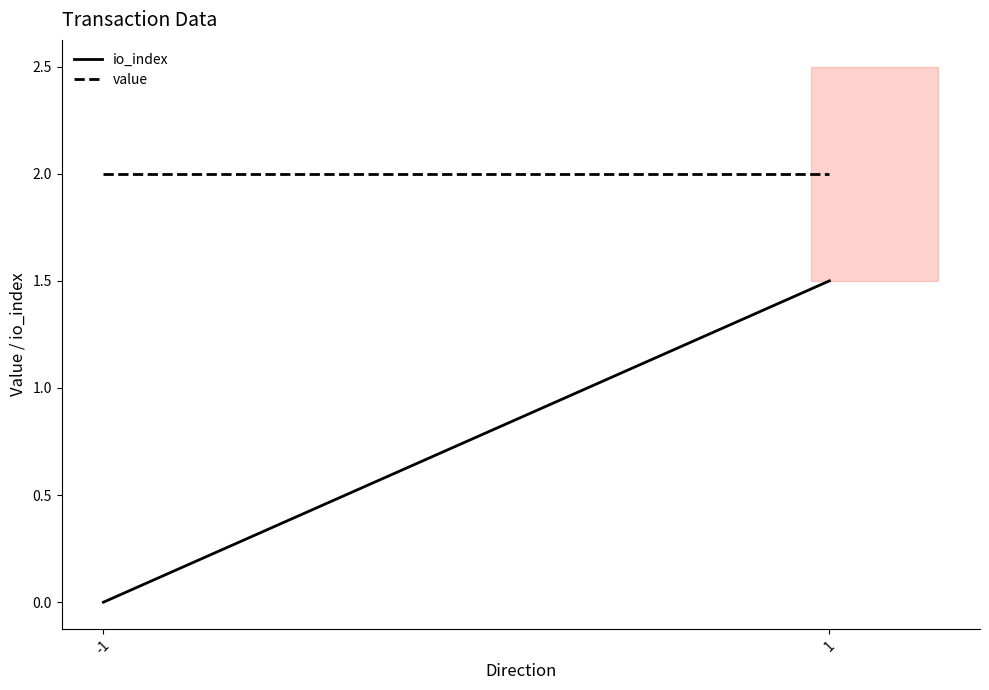

How many categories are shown in the chart?

2